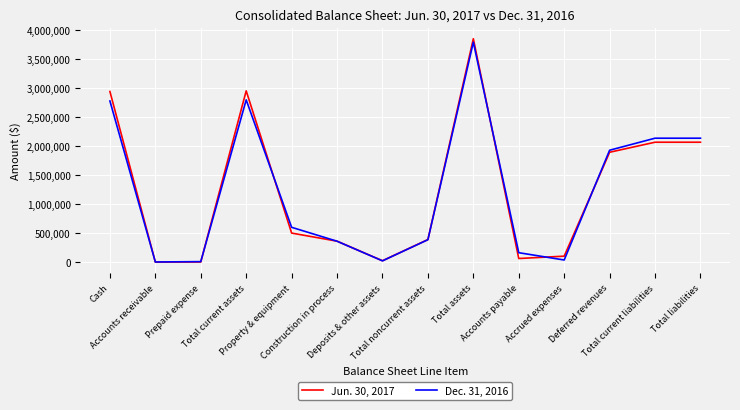

What is the maximum value shown in the chart?

3848645